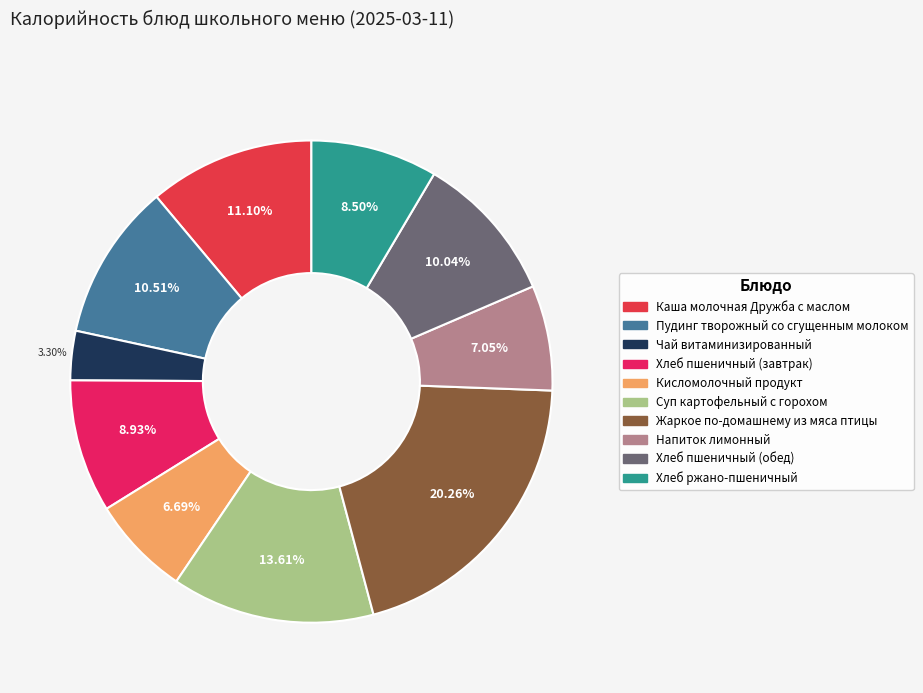

Which category has the smallest portion of the pie?

Чай витаминизированный